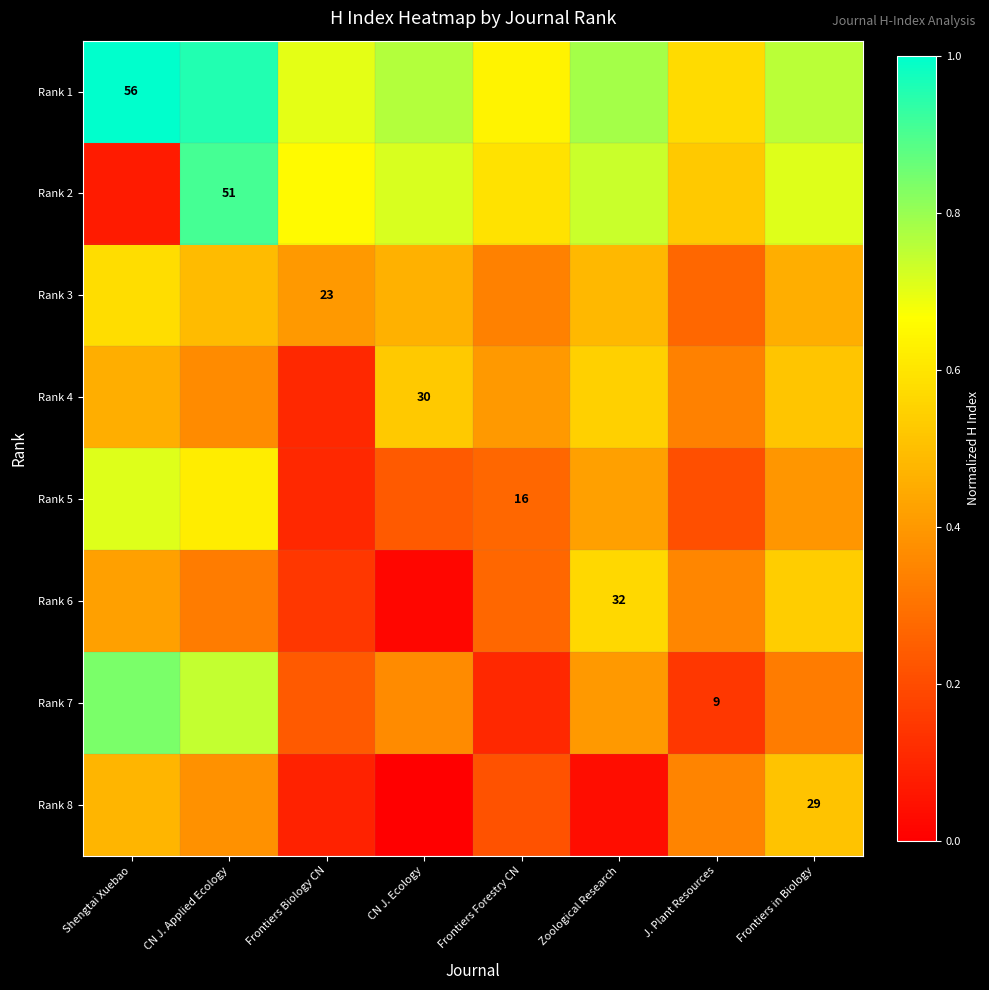

The value of Rank 4 at Frontiers Biology CN is 0.1. True or false?

True